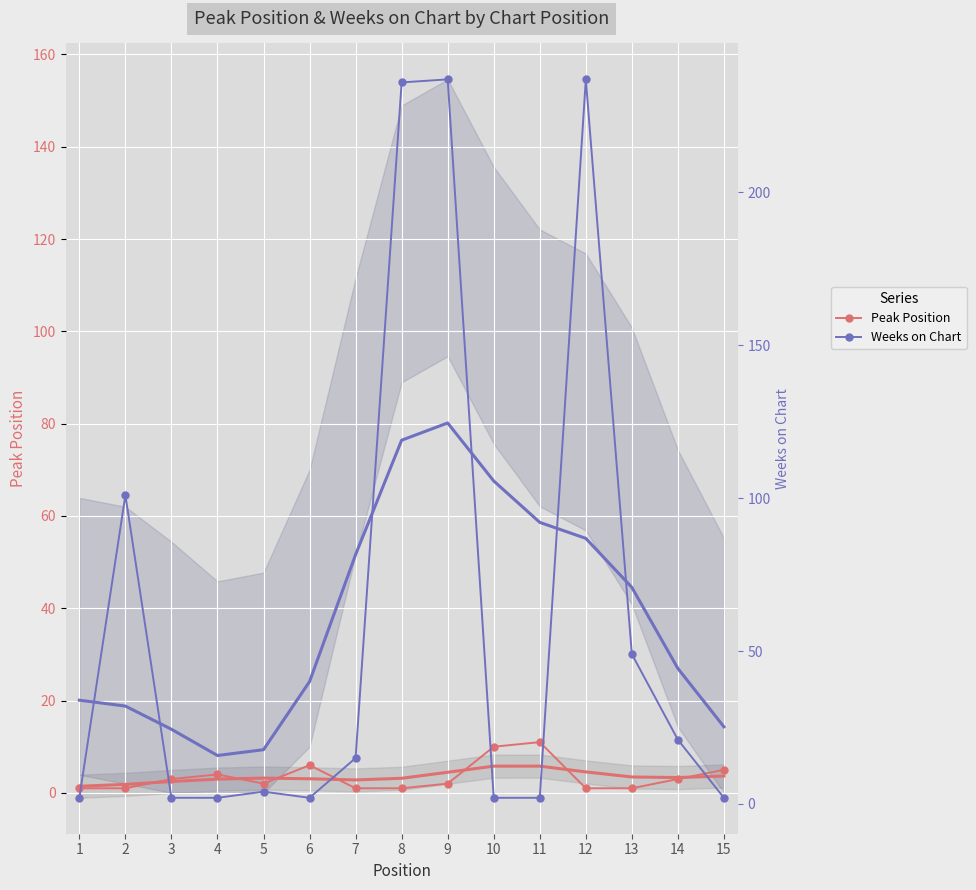

Reading left to right, transcribe all the data shown in this chart.

Peak Position: 1=1	2=1	3=3	4=4	5=2	6=6	7=1	8=1	9=2	10=10	11=11	12=1	13=1	14=3	15=5
Weeks on Chart: 1=2	2=101	3=2	4=2	5=4	6=2	7=15	8=236	9=237	10=2	11=2	12=237	13=49	14=21	15=2